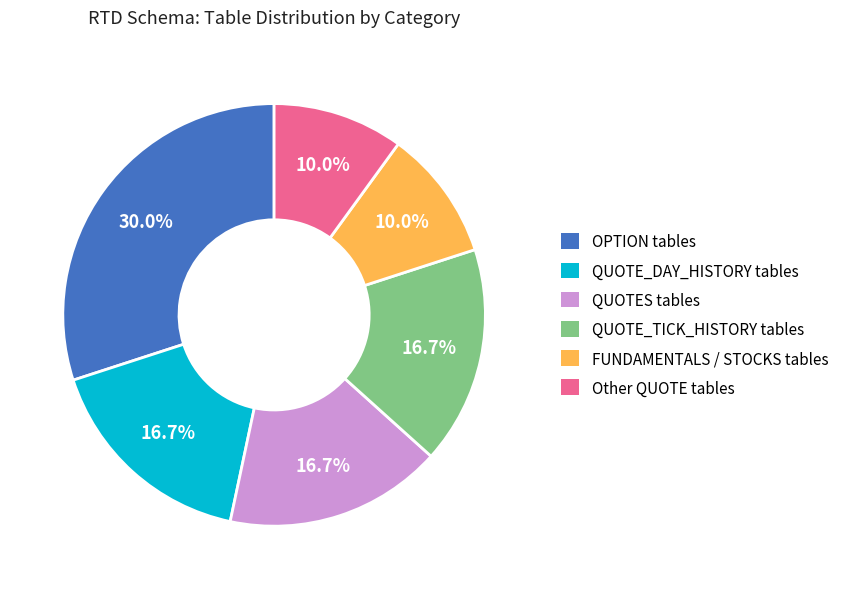

The OPTION tables slice represents 30% of the pie. True or false?

True